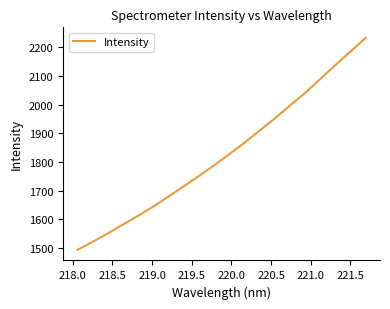

What is the difference between the maximum and minimum values?

739.9